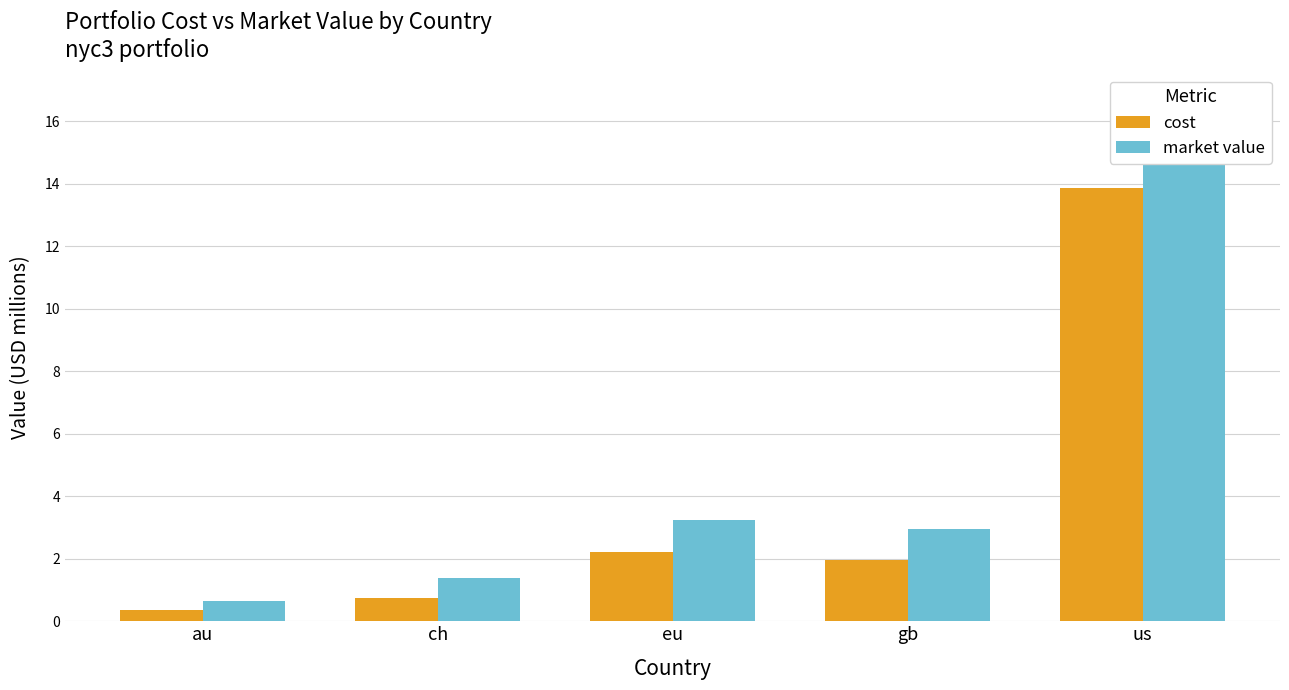

What are all the series names shown in the legend?

cost, market value